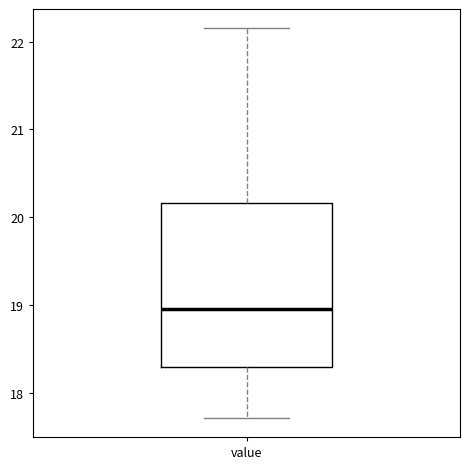

Transcribe this box plot: give where the median line is, the range the box spans, and where the two whiskers end, as read against the y-axis. The values are not printed on the chart, so give them approximately, as read against the axis.

median 19.0, box 18.3 to 20.2, whiskers 17.7 to 22.2